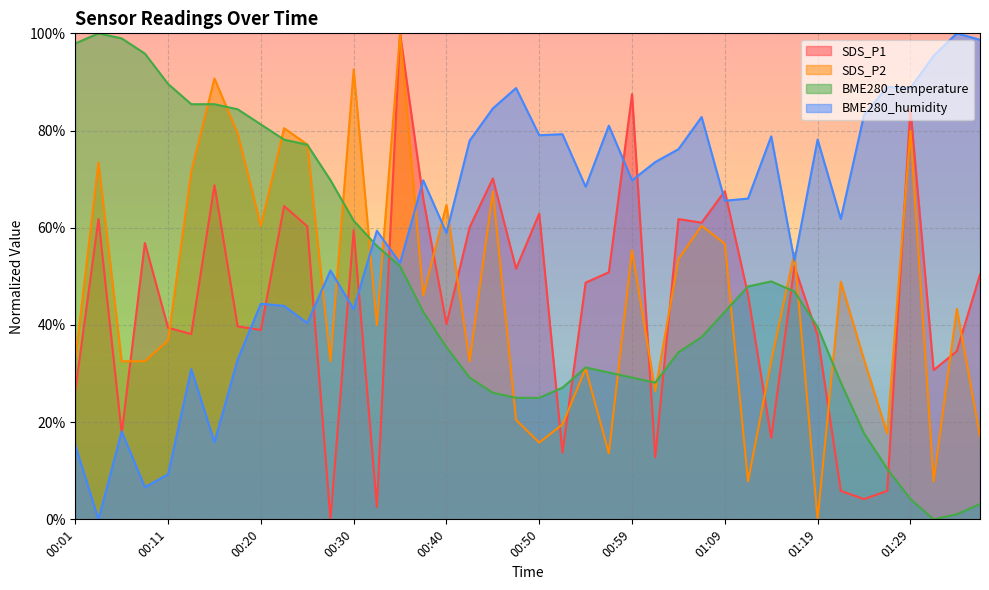

Reading left to right, extract all data points from this chart.

SDS_P1: 00:01=26.5	00:03=61.8	00:06=17.7	00:08=56.9	00:11=39.4	00:13=38.1	00:16=68.7	00:18=39.7	00:20=39.0	00:23=64.5	00:25=60.3	00:28=0.0	00:30=59.5	00:33=2.6	00:35=100.0	00:37=66.0	00:40=40.2	00:42=60.1	00:45=70.1	00:47=51.6	00:50=62.9	00:52=13.7	00:54=48.7	00:57=50.8	00:59=87.5	01:02=12.8	01:04=61.8	01:07=61.0	01:09=67.5	01:11=46.2	01:14=16.8	01:16=52.0	01:19=37.8	01:21=5.8	01:24=4.2	01:26=5.8	01:29=84.5	01:31=30.7	01:33=34.6	01:36=50.4
SDS_P2: 00:01=32.9	00:03=73.4	00:06=32.5	00:08=32.5	00:11=36.8	00:13=71.6	00:16=90.7	00:18=79.4	00:20=60.4	00:23=80.5	00:25=77.1	00:28=32.5	00:30=92.6	00:33=40.0	00:35=100.0	00:37=46.1	00:40=64.7	00:42=32.5	00:45=67.5	00:47=20.4	00:50=15.8	00:52=19.5	00:54=31.0	00:57=13.6	00:59=55.4	01:02=26.4	01:04=53.5	01:07=60.4	01:09=56.7	01:11=7.8	01:14=32.5	01:16=54.8	01:19=0.0	01:21=48.9	01:24=32.9	01:26=17.7	01:29=79.9	01:31=7.8	01:33=43.3	01:36=17.1
BME280_temperature: 00:01=97.9	00:03=100.0	00:06=99.0	00:08=95.8	00:11=89.6	00:13=85.4	00:16=85.4	00:18=84.4	00:20=81.3	00:23=78.1	00:25=77.1	00:28=69.8	00:30=61.5	00:33=56.3	00:35=52.1	00:37=42.7	00:40=35.4	00:42=29.2	00:45=26.0	00:47=25.0	00:50=25.0	00:52=27.1	00:54=31.2	00:57=30.2	00:59=29.2	01:02=28.1	01:04=34.4	01:07=37.5	01:09=42.7	01:11=47.9	01:14=49.0	01:16=46.9	01:19=39.6	01:21=28.1	01:24=17.7	01:26=10.4	01:29=4.2	01:31=0.0	01:33=1.0	01:36=3.1
BME280_humidity: 00:01=15.2	00:03=0.0	00:06=18.1	00:08=6.6	00:11=9.3	00:13=30.9	00:16=15.9	00:18=32.9	00:20=44.4	00:23=43.9	00:25=40.4	00:28=51.2	00:30=43.3	00:33=59.4	00:35=52.8	00:37=69.8	00:40=58.9	00:42=77.9	00:45=84.5	00:47=88.7	00:50=79.0	00:52=79.2	00:54=68.4	00:57=81.0	00:59=69.8	01:02=73.5	01:04=76.2	01:07=82.8	01:09=65.6	01:11=66.0	01:14=78.8	01:16=53.2	01:19=78.1	01:21=61.8	01:24=83.2	01:26=89.0	01:29=88.7	01:31=95.4	01:33=100.0	01:36=98.7